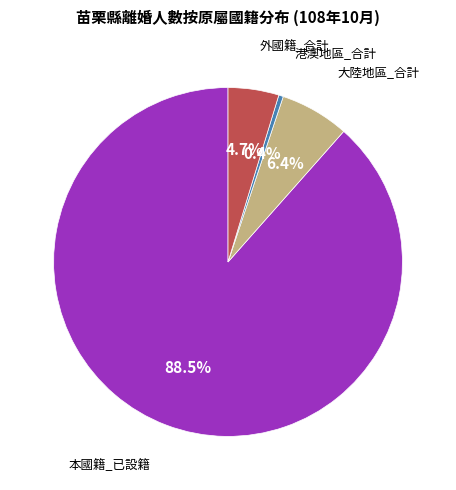

Does 本國籍_已設籍 account for over 50% of the chart?

Yes